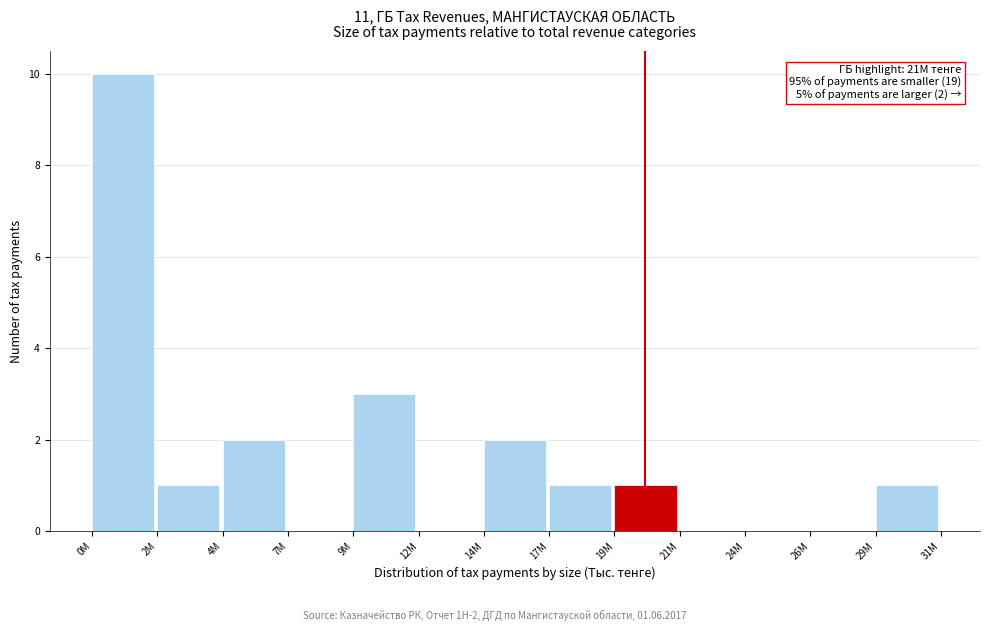

Reading left to right, what are all the values shown in this chart?

0M=10	2M=1	4M=2	7M=0	9M=3	12M=0	14M=2	17M=1	19M=1	21M=0	24M=0	26M=0	29M=1